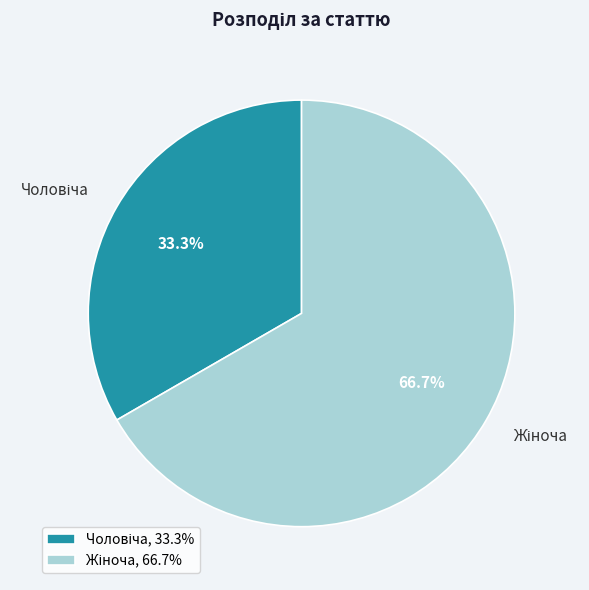

Is there any slice that represents more than half of the pie?

Yes